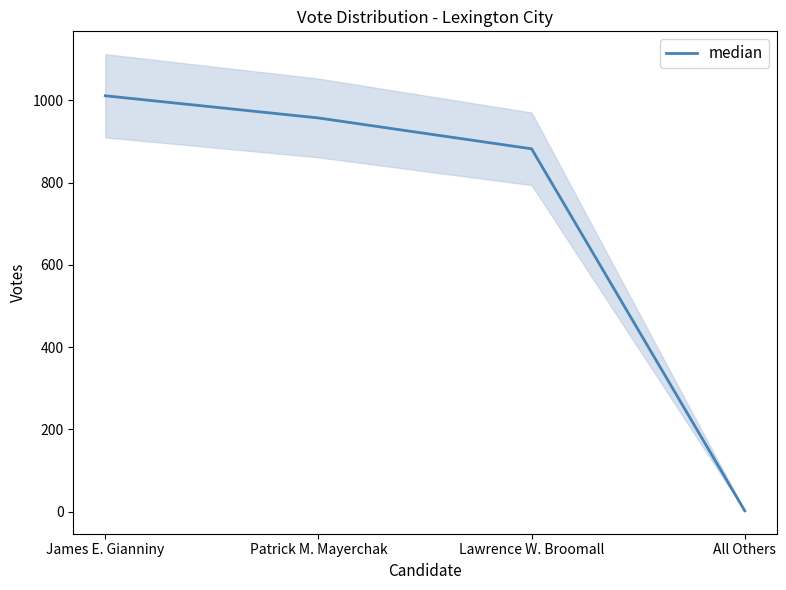

What is the label of the 1st point from the left?

James E. Gianniny